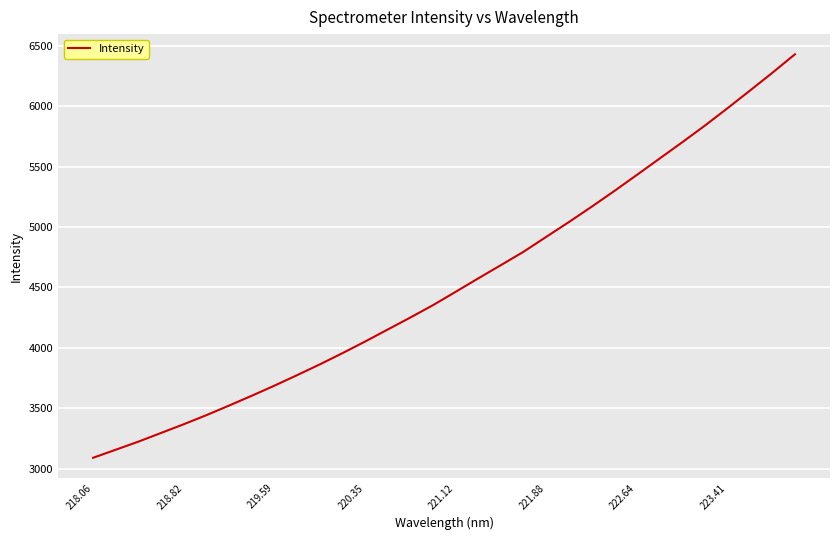

What is the maximum value shown in the chart?

6428.0